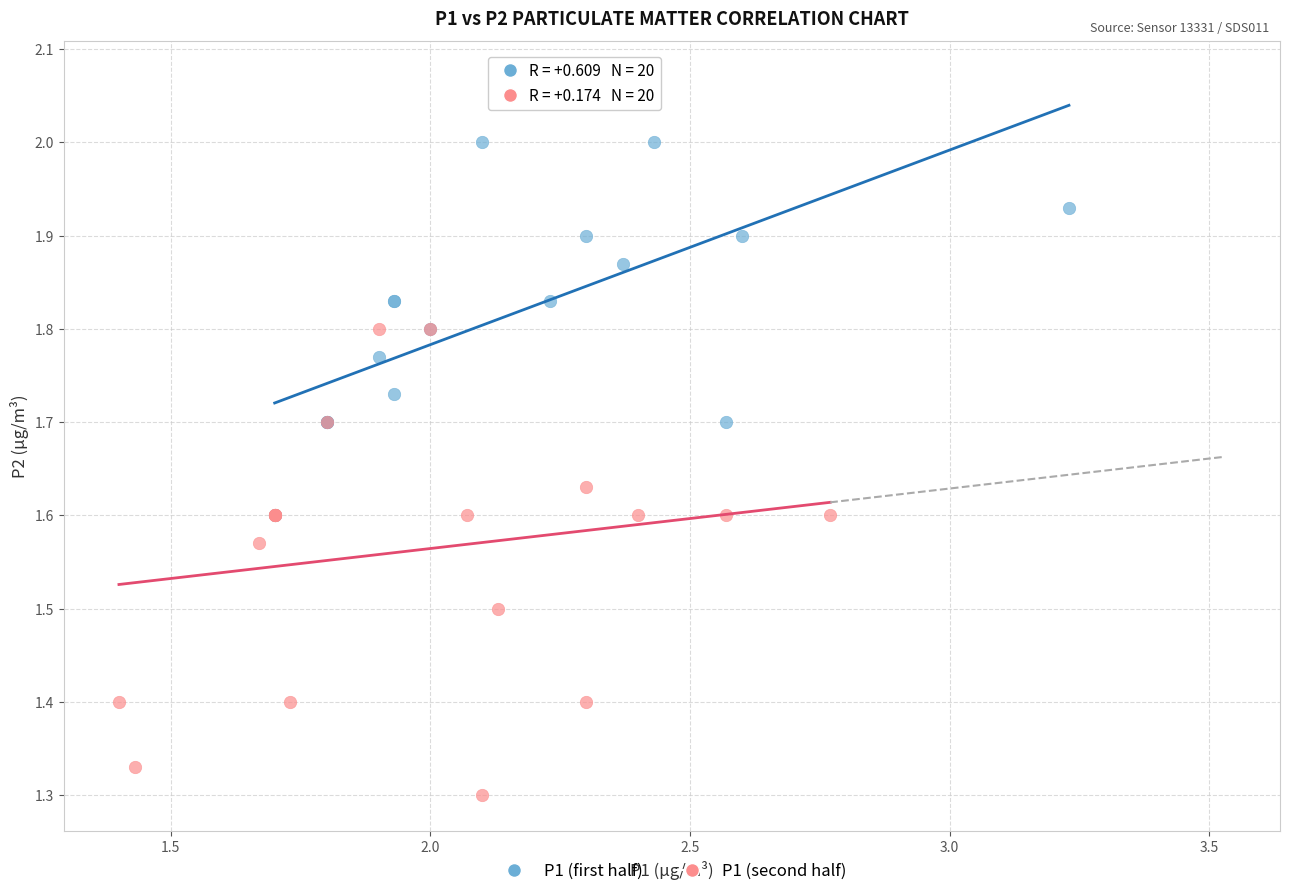

Which series has the largest Y range (max minus min)?

P1 (second half)